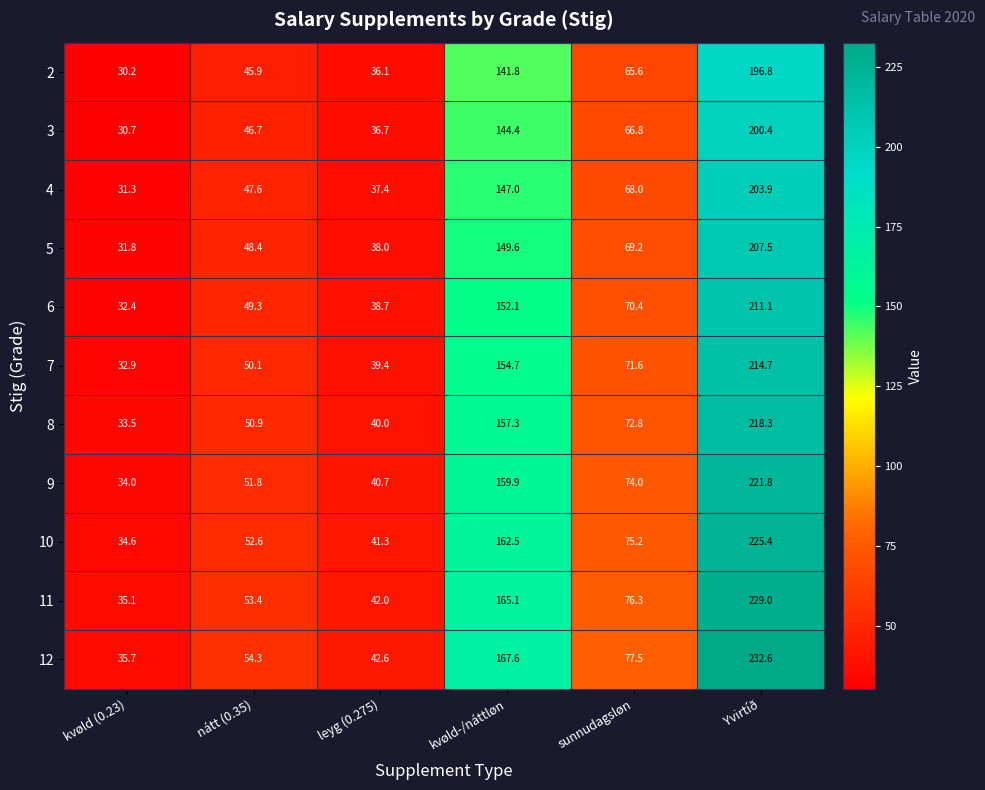

List the labels in order of 11 value, smallest first.

kvøld (0.23), leyg (0.275), nátt (0.35), sunnudagsløn, kvøld-/náttløn, Yvirtíð